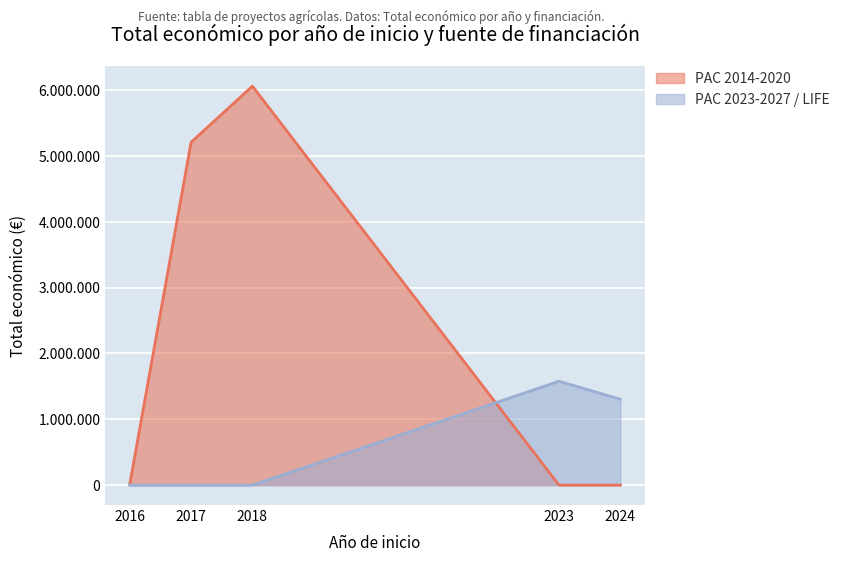

Which has a higher value, 2016 or 2016?

2016